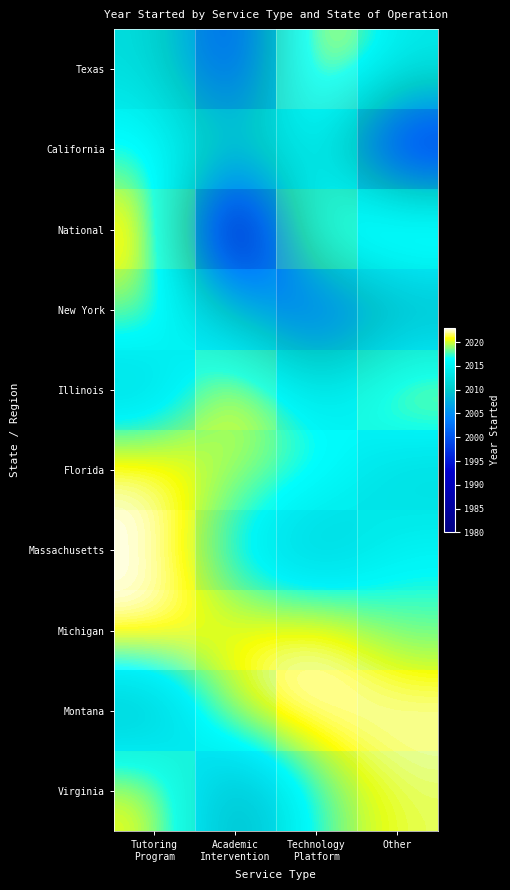

What is the greatest value displayed?

2023.0